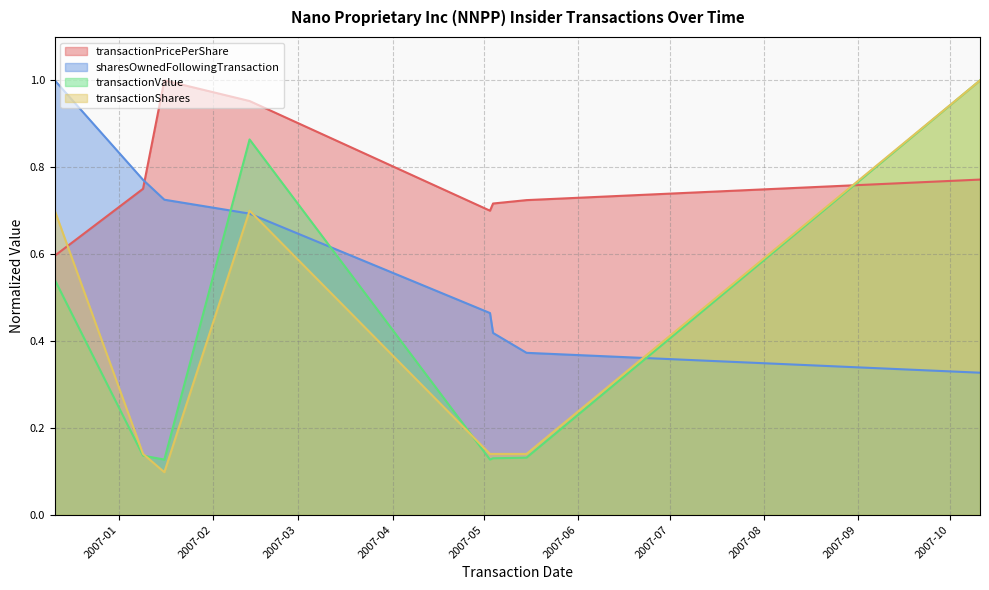

At which label is transactionShares closest to 0?

2007-01-16